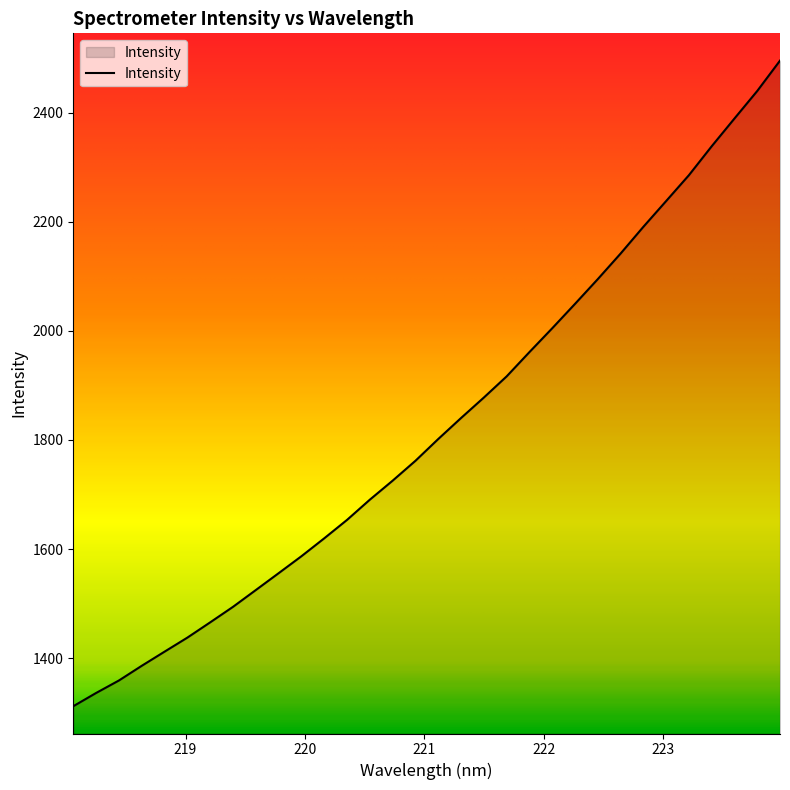

True or false: there are more than 1 points higher than both neighbors.

False